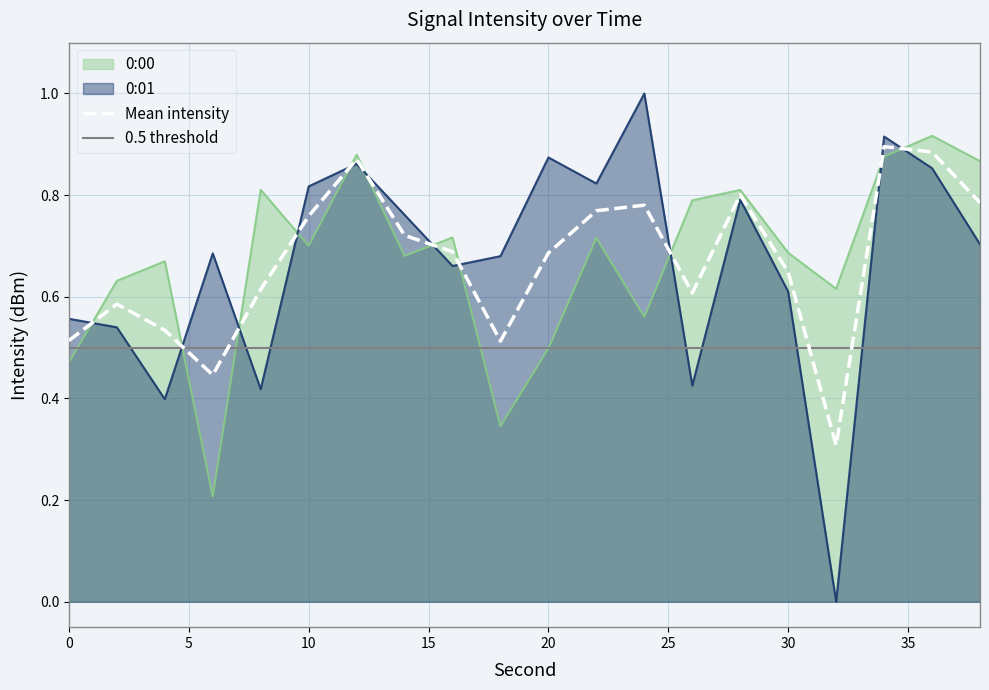

How many interior local peaks does the 0:00 series have?

7